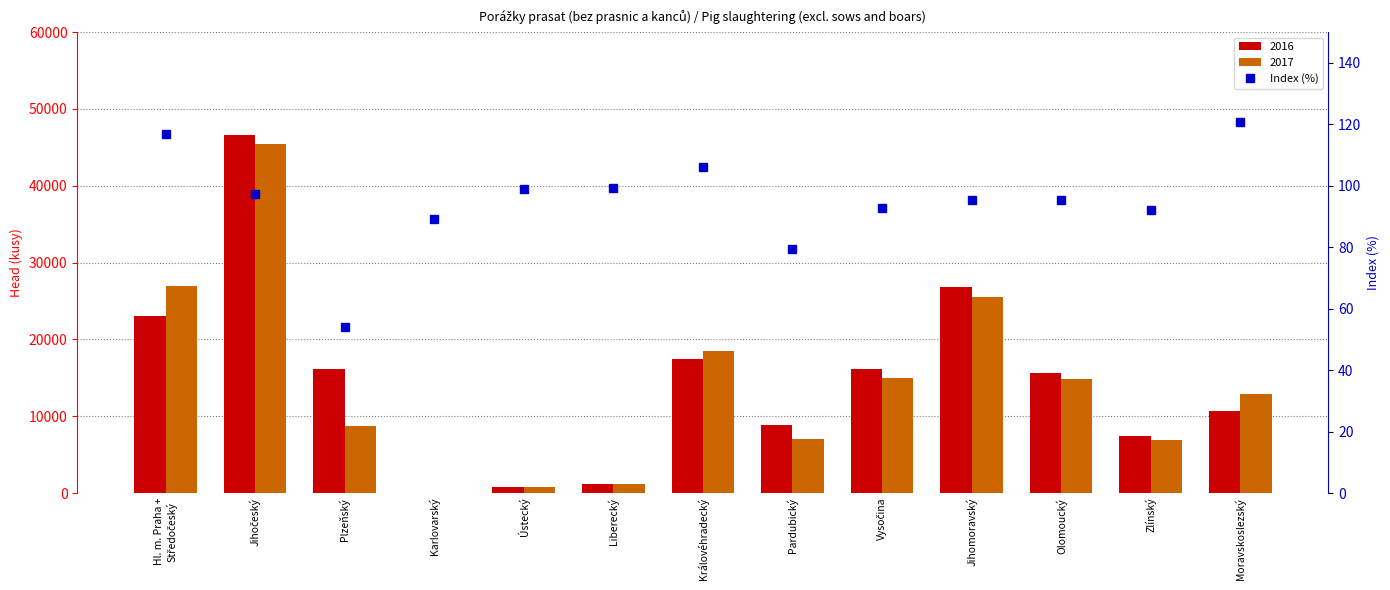

List the labels in order of value, smallest first.

Plzeňský, Pardubický, Karlovarský, Zlínský, Vysočina, Jihomoravský, Olomoucký, Jihočeský, Ústecký, Liberecký, Královéhradecký, Hl. m. Praha +
Středočeský, Moravskoslezský